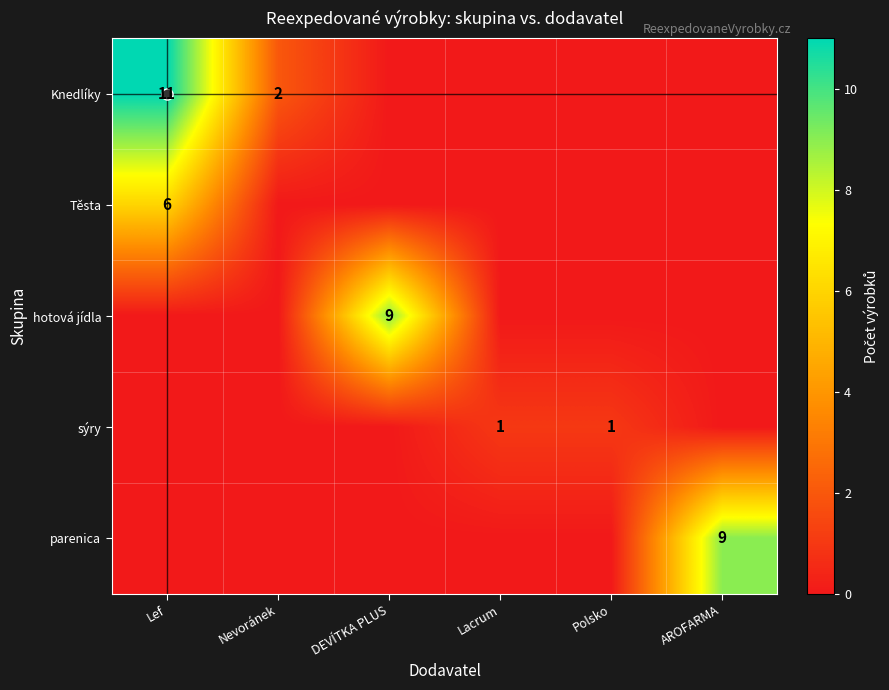

Which series has the largest range (max minus min)?

Knedlíky